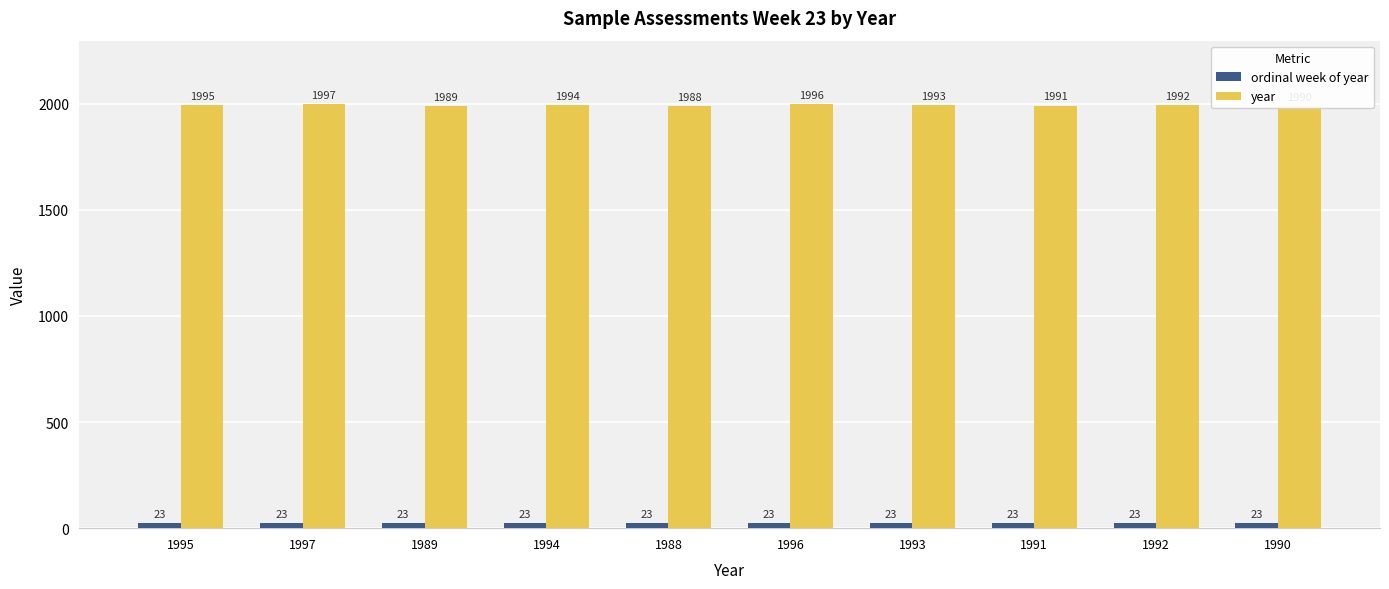

True or false: year has a value of 2995 at 1993.

False